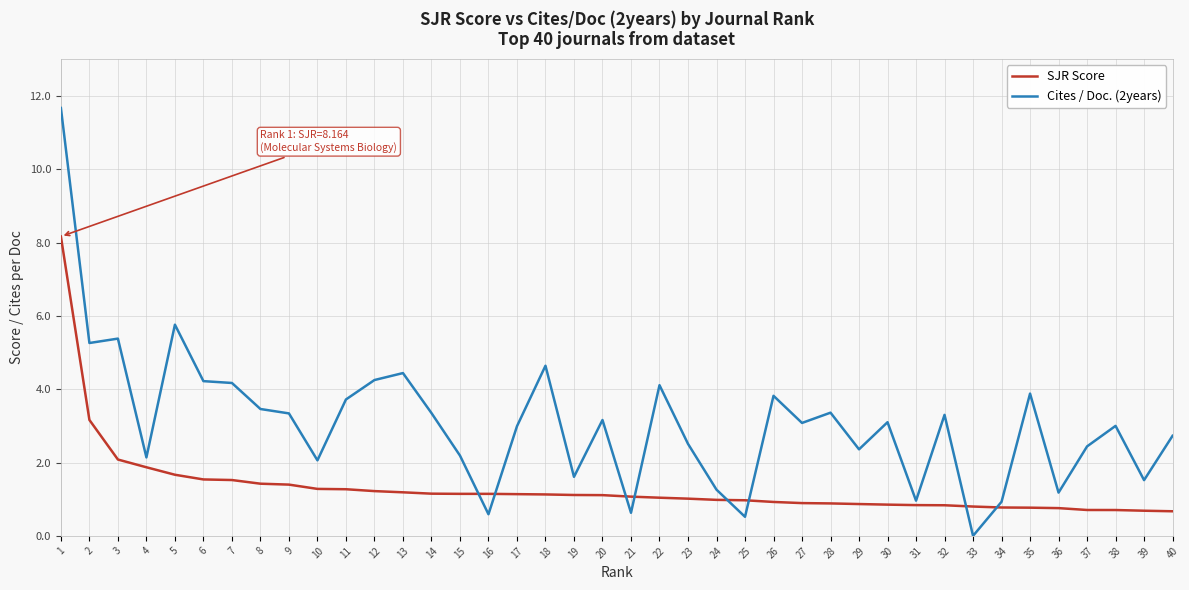

What are all the series names shown in the legend?

SJR Score, Cites / Doc. (2years)